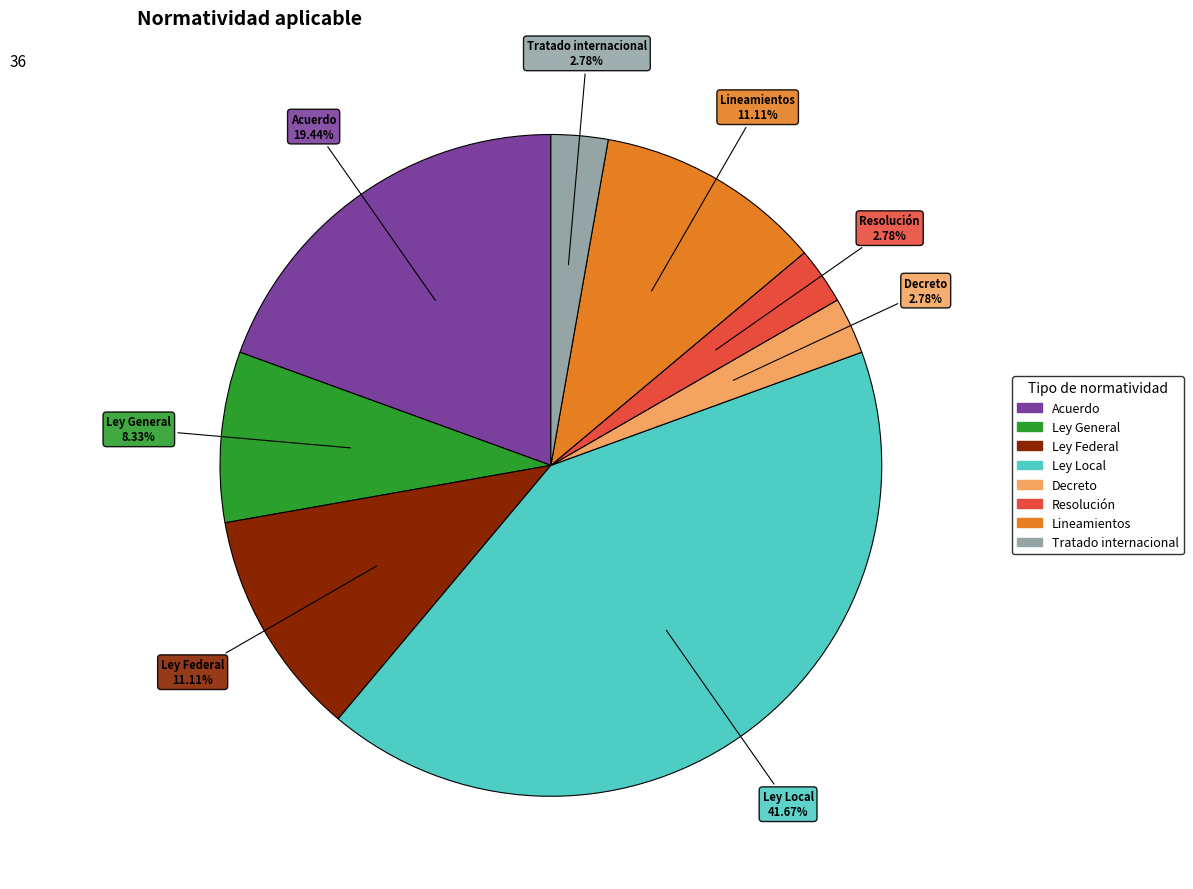

Do Tratado internacional and Decreto together represent more than half of the pie?

No